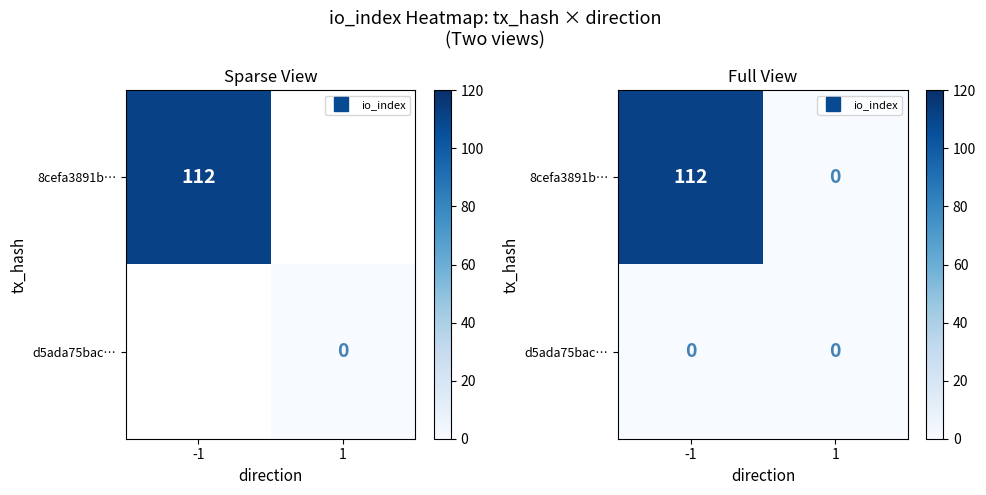

List the labels in order of d5ada75bac… value, smallest first.

-1, 1